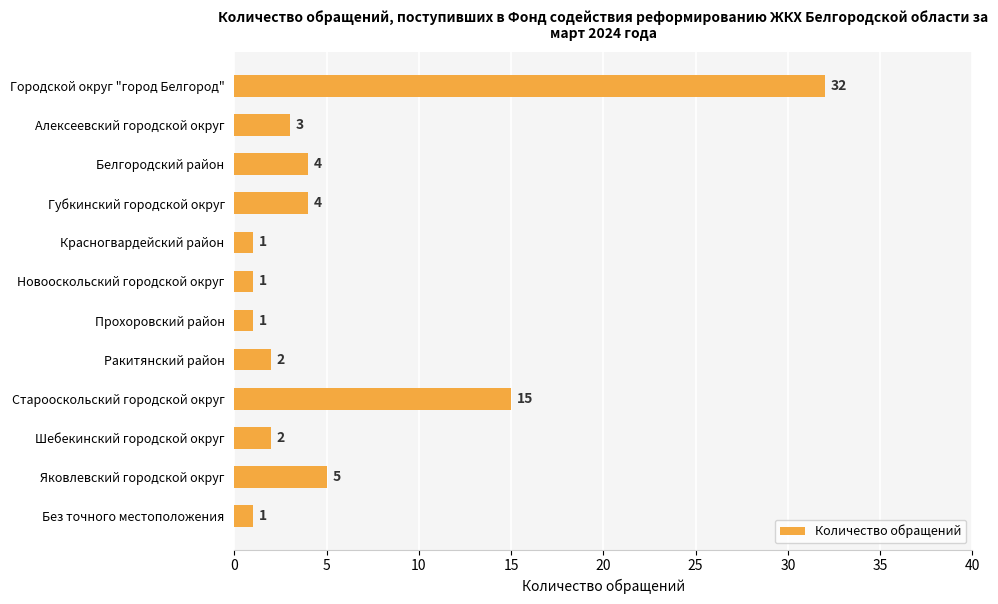

Reading top to bottom, what are all the values shown in this chart?

32	3	4	4	1	1	1	2	15	2	5	1